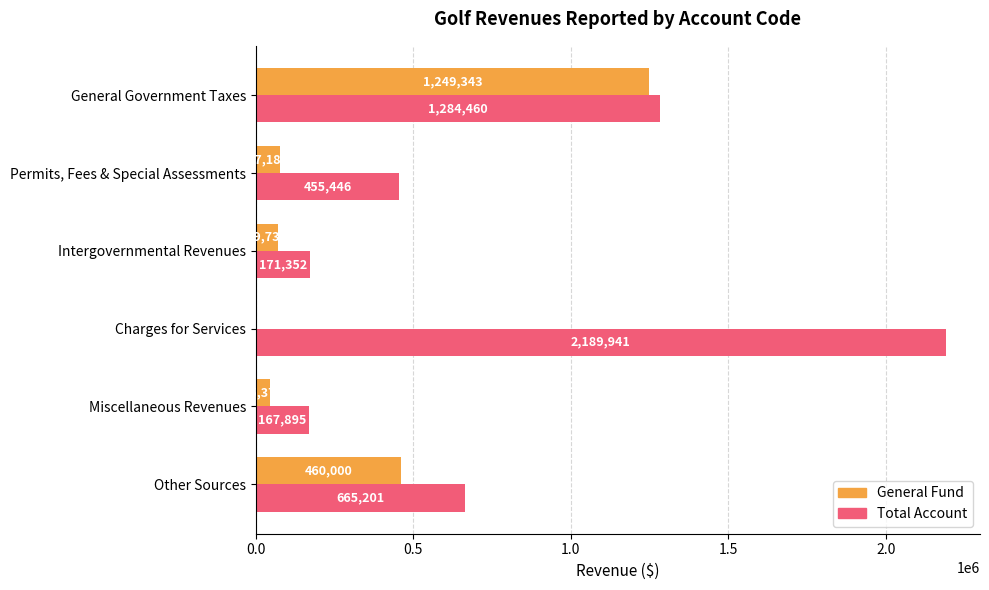

What is the total value across all series at Intergovernmental Revenues?

241089